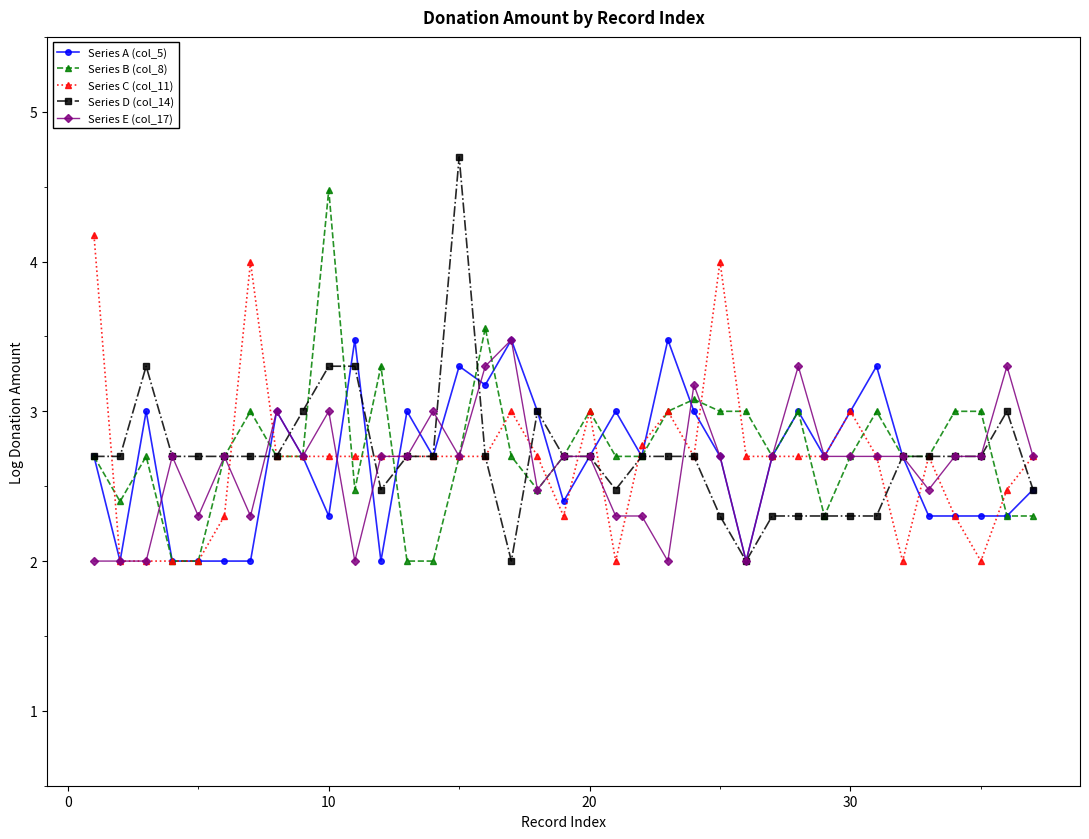

True or false: Series A (col_5) has more than 2 interior local peaks.

True